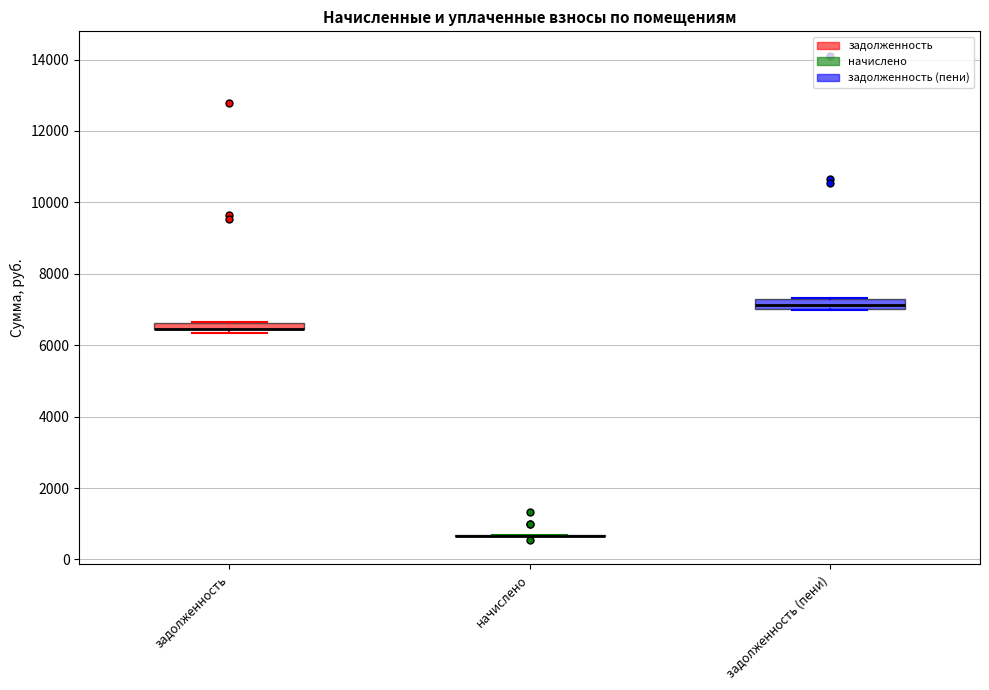

Where does the median line of the box for задолженность (пени) sit on the y-axis? The values are not printed on the chart, so give them approximately, as read against the axis.

7200